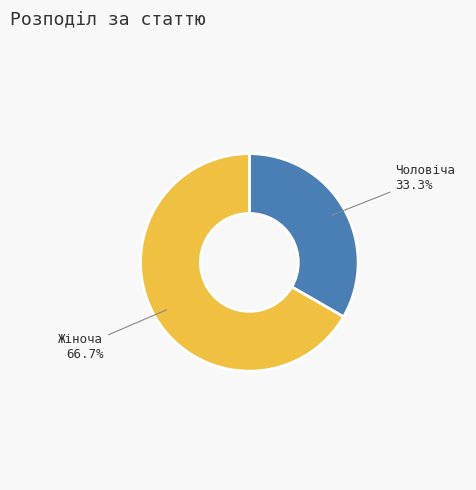

Do Чоловіча and Жіноча together represent more than half of the pie?

Yes